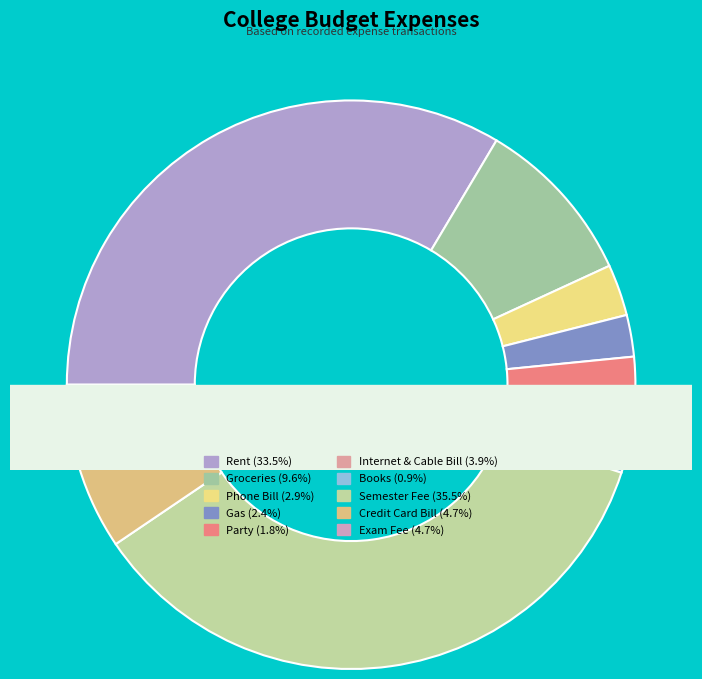

Does Internet & Cable Bill represent more than half of the total?

No